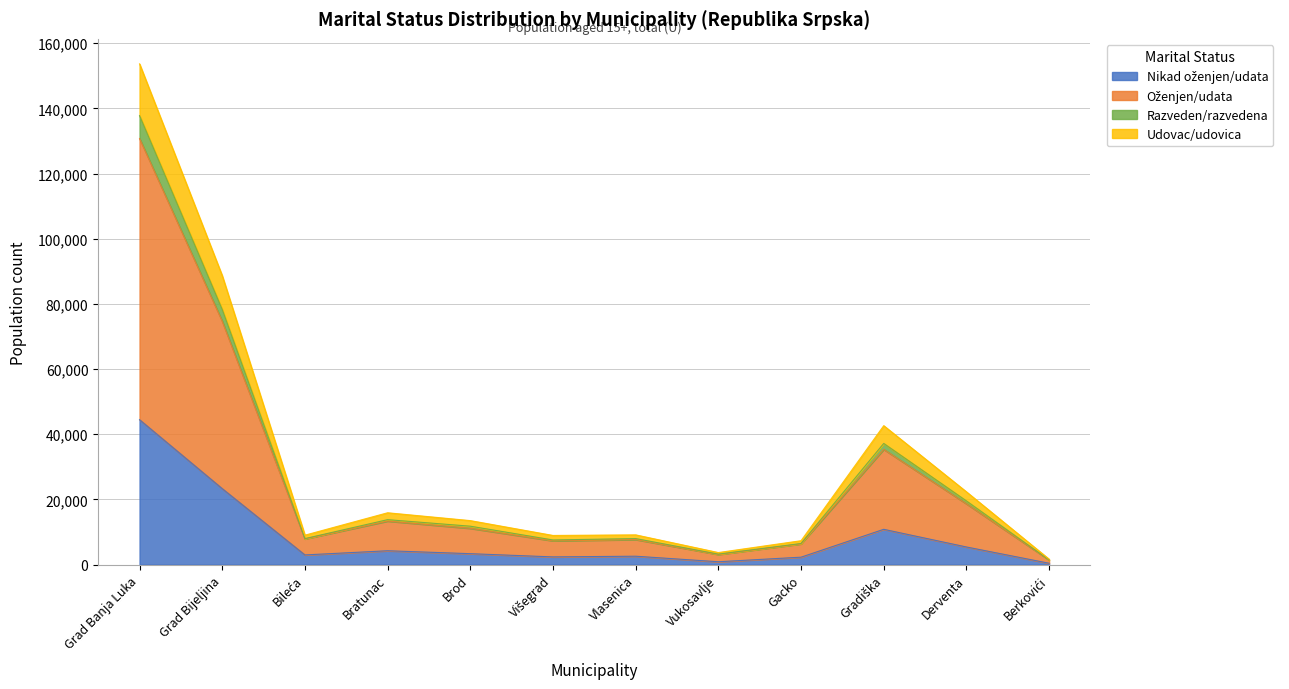

True or false: Razveden/razvedena and Nikad oženjen/udata cross at least once.

False